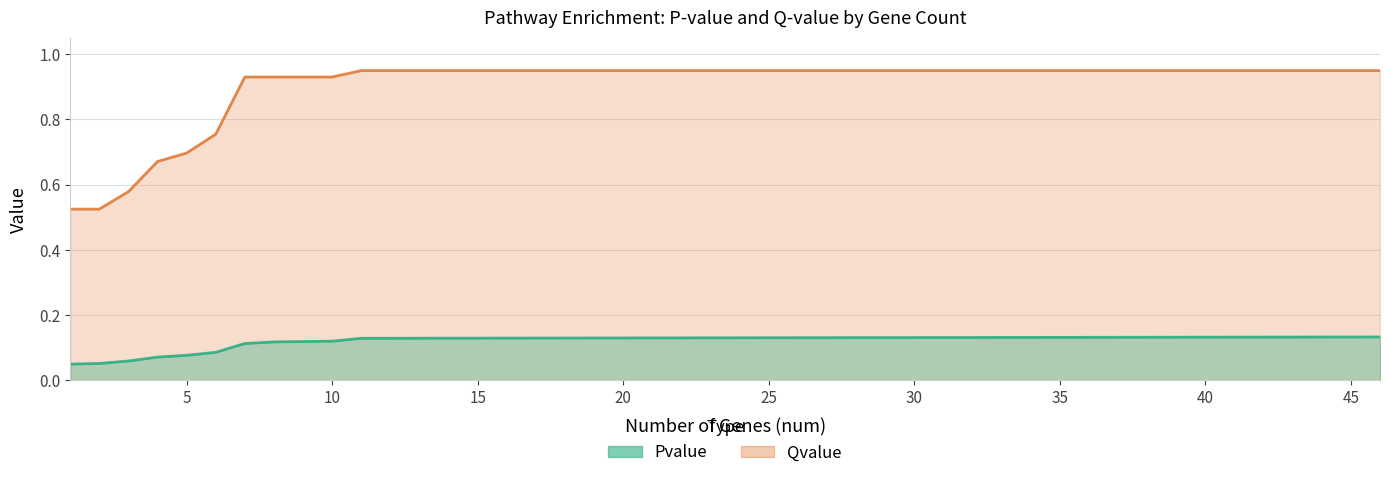

True or false: Qvalue and Pvalue cross at least once.

False